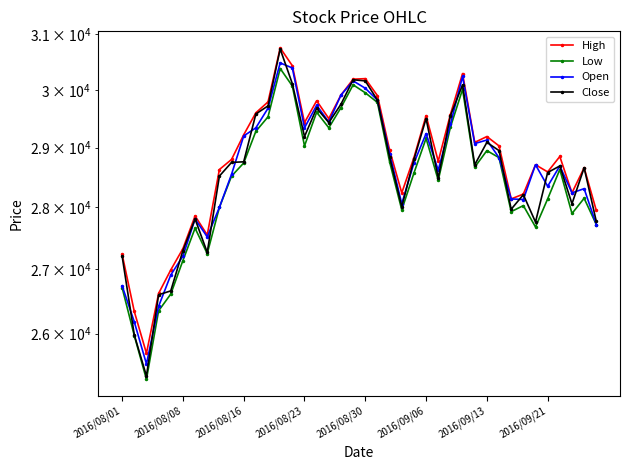

How many lines are shown in the chart?

4